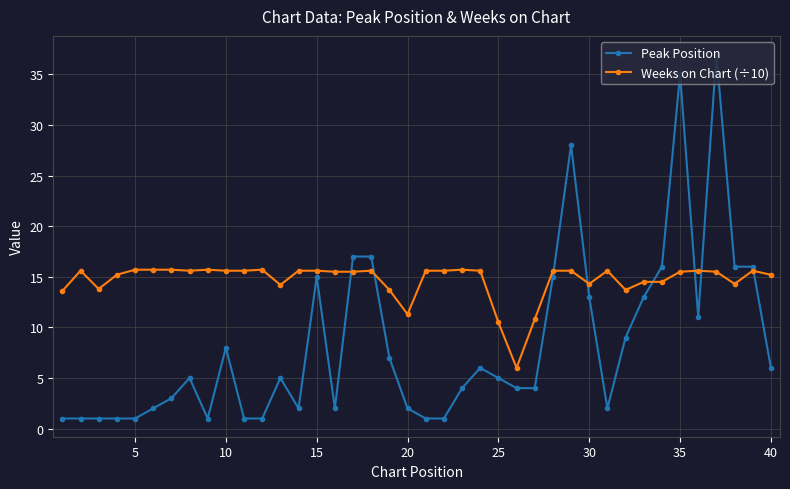

What is the value of the Peak Position point at the 26th from the left?

4.0